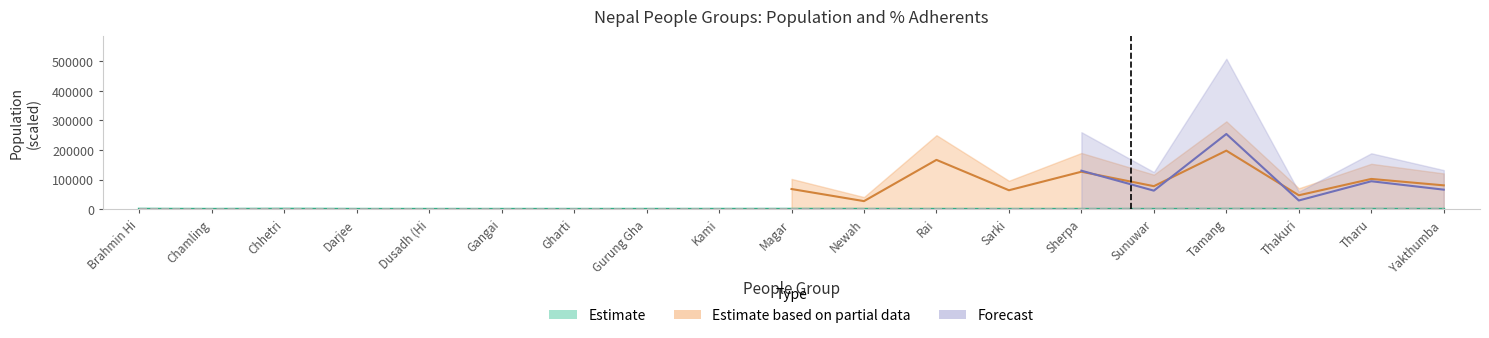

What is the ratio of the value at Dusadh (Hi to the value at Magar?

0.1